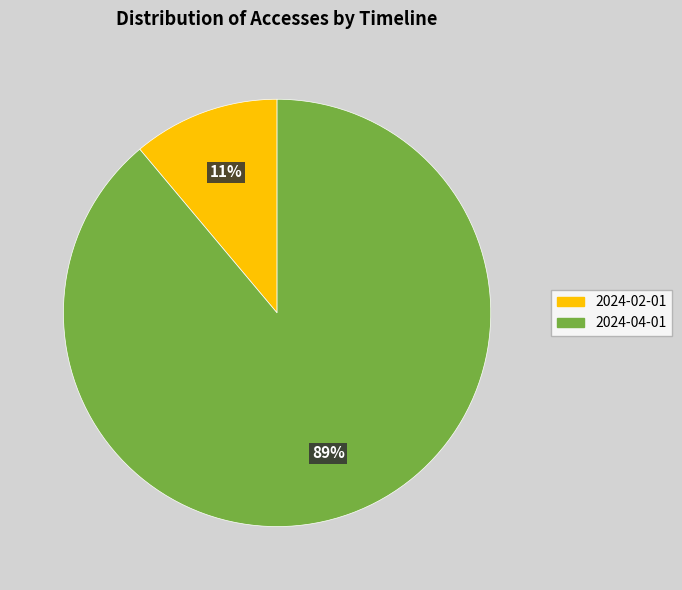

To the nearest percent, what is the difference between the 2024-02-01 and 2024-04-01 slice percentages?

78%